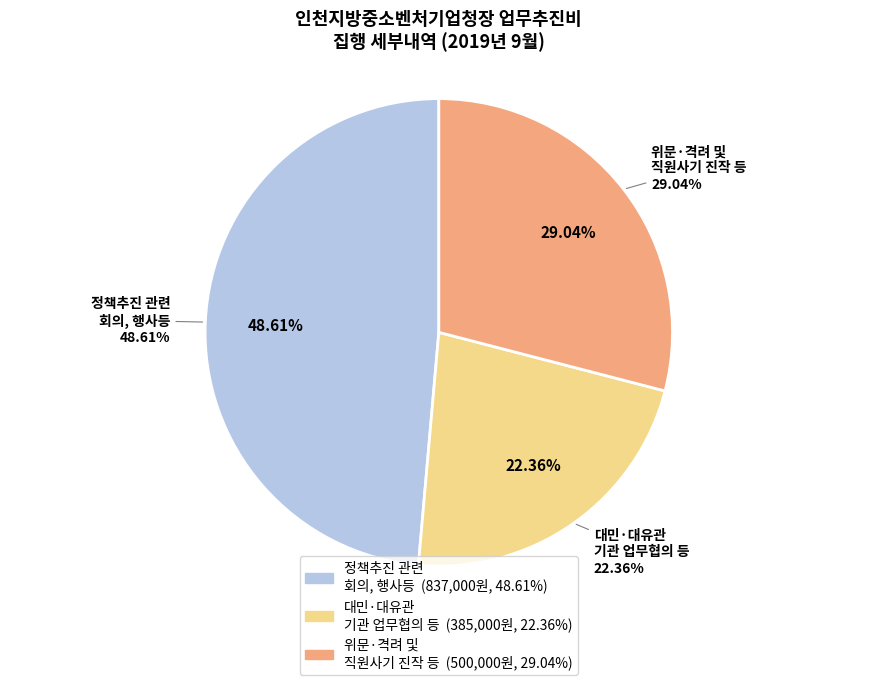

What is the change in value from 대민·대유관
기관 업무협의 등 to 위문·격려 및
직원사기 진작 등?

+115000